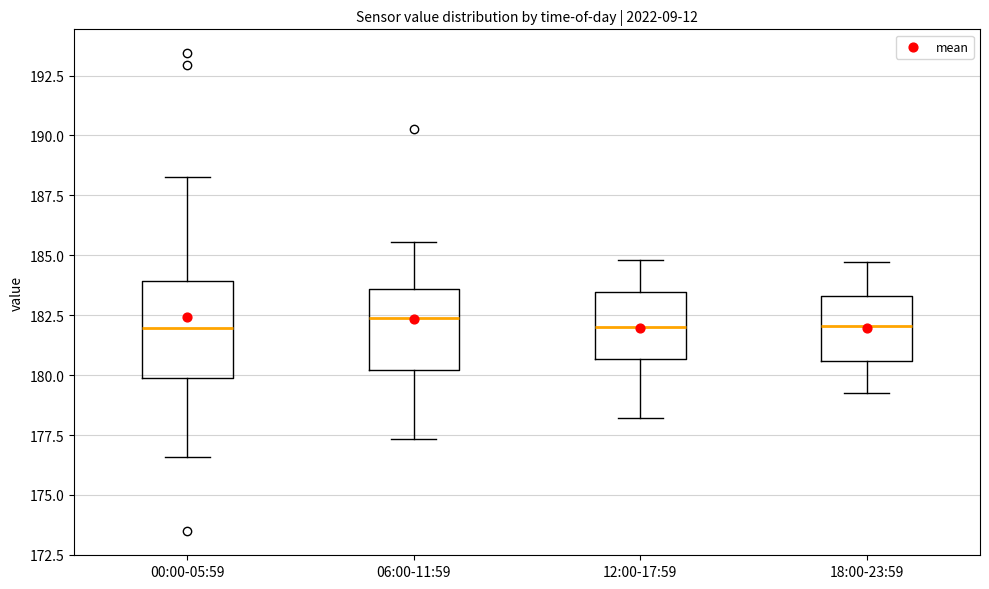

Comparing the boxes themselves (not the whiskers), which one is the tallest?

00:00-05:59